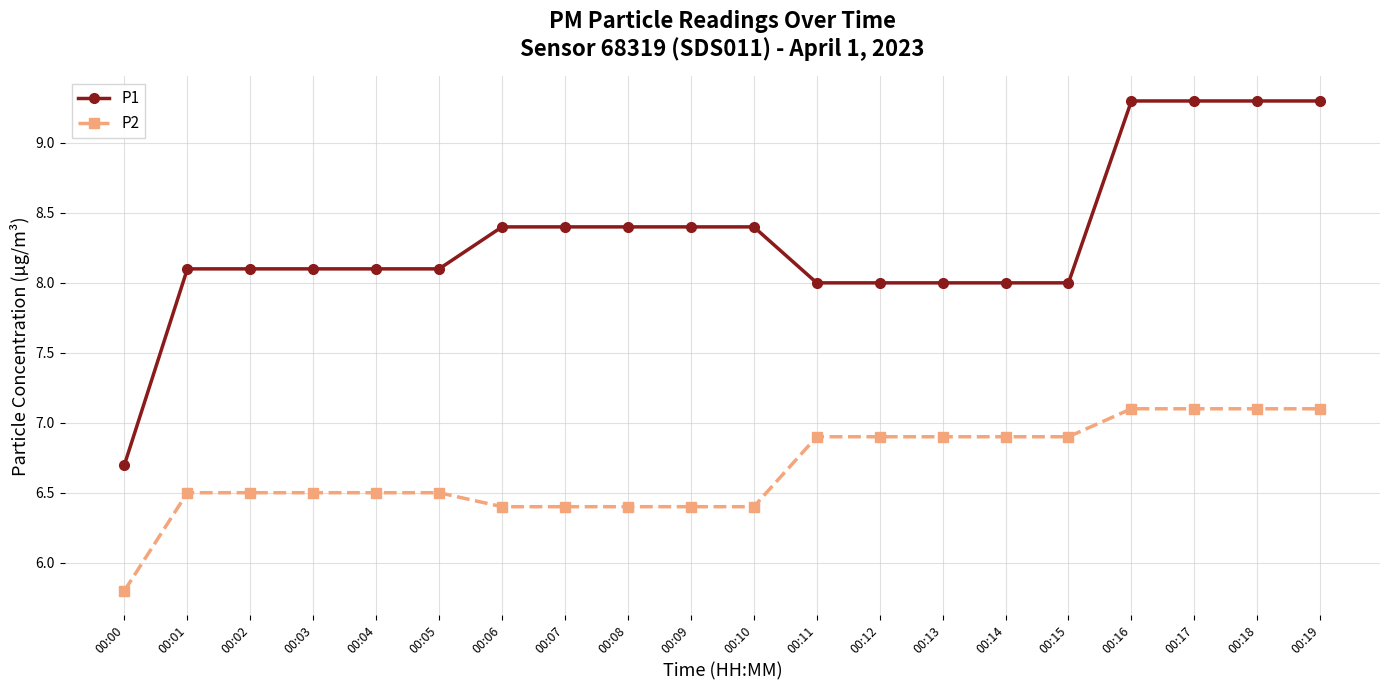

True or false: P2 and P1 cross at least once.

False